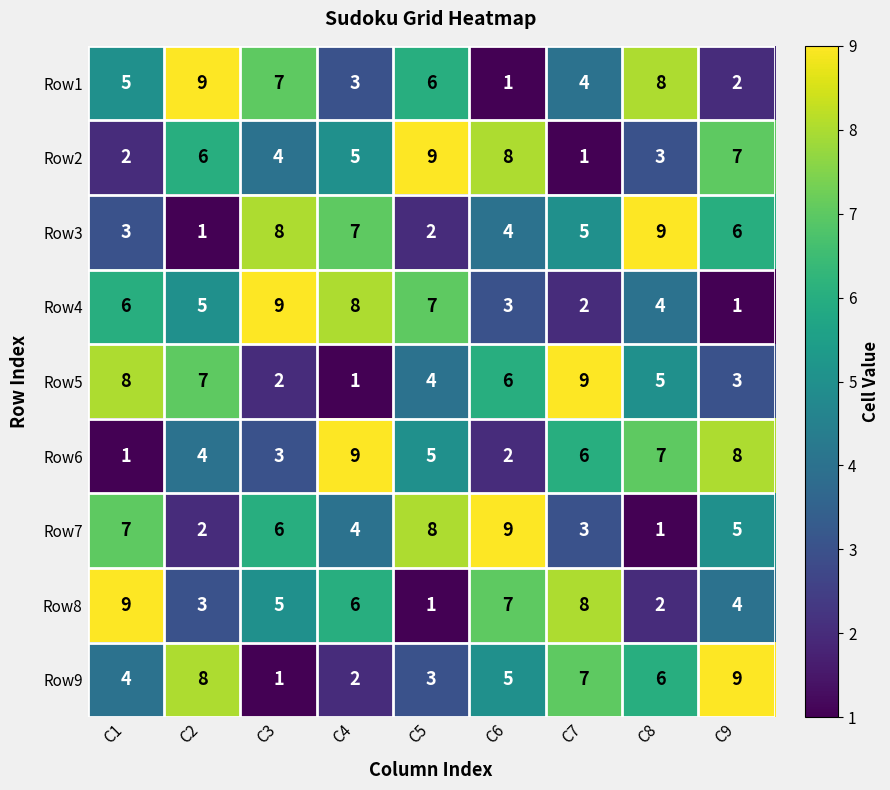

What is the highest value of the Row6 series?

9